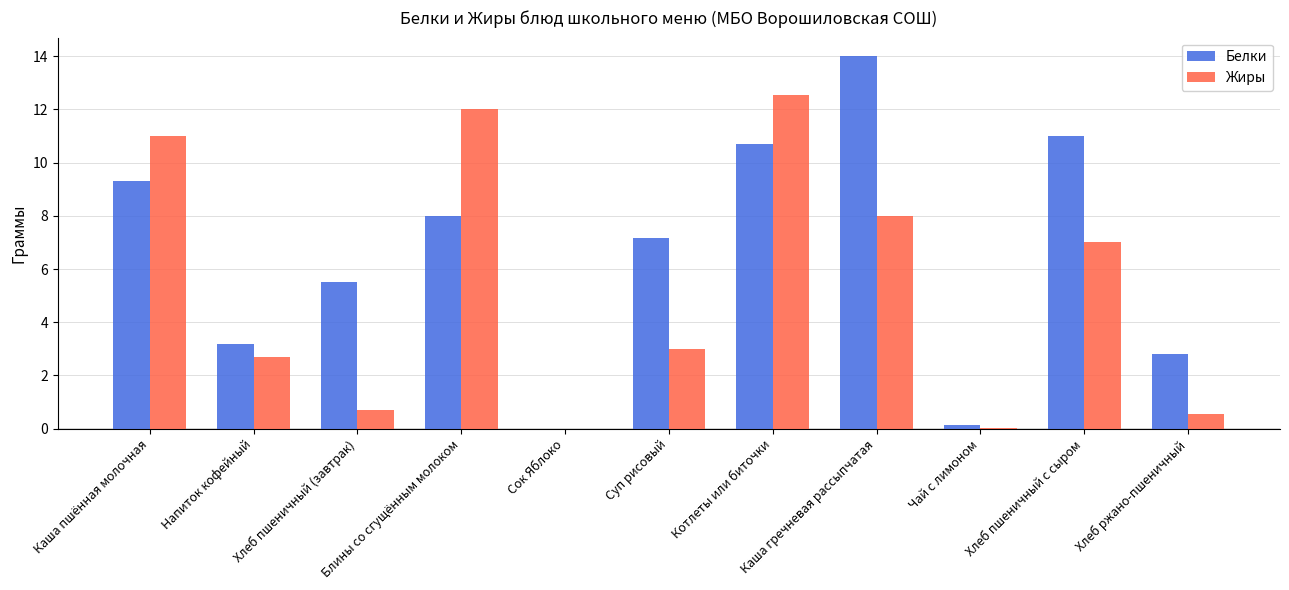

At which label does Белки reach its peak?

Каша гречневая рассыпчатая